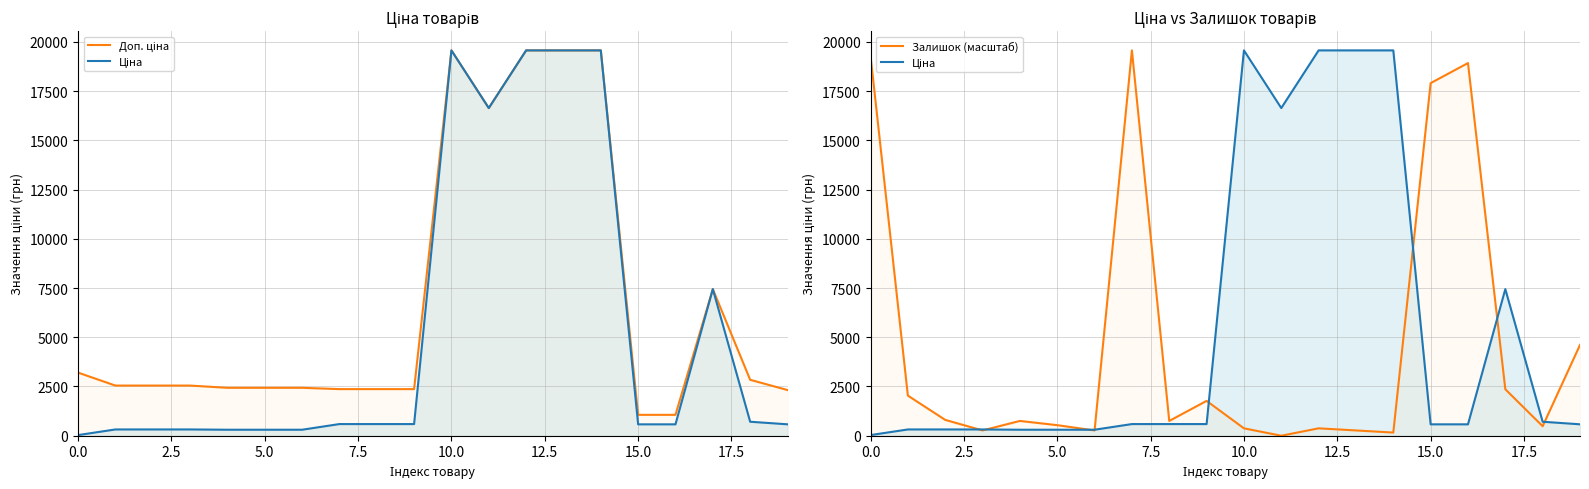

The value of Доп. ціна at 9 is 2366.5. True or false?

True